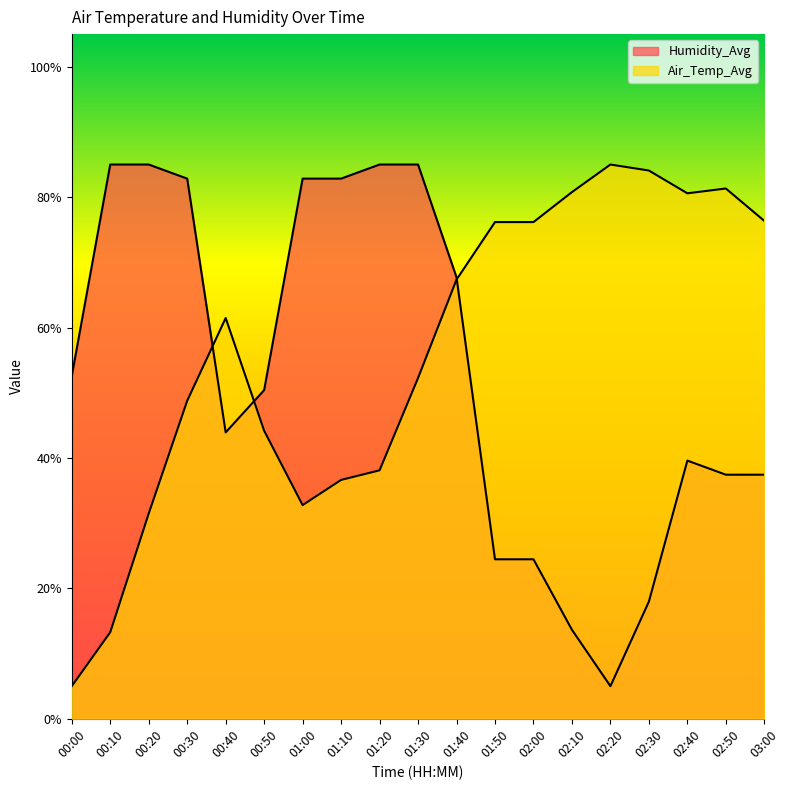

Reading left to right, extract all data points from this chart.

Air_Temp_Avg: 5.0	13.3	31.5	48.8	61.5	44.2	32.8	36.6	38.1	52.3	67.3	76.2	76.2	80.8	85.0	84.1	80.6	81.3	76.4
Humidity_Avg: 52.6	85.0	85.0	82.8	43.9	50.4	82.8	82.8	85.0	85.0	67.7	24.5	24.5	13.6	5.0	18.0	39.6	37.4	37.4